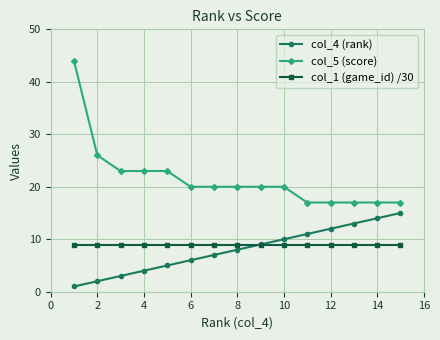

What is the value of the col_4 (rank) point at the 9th from the left?

9.0